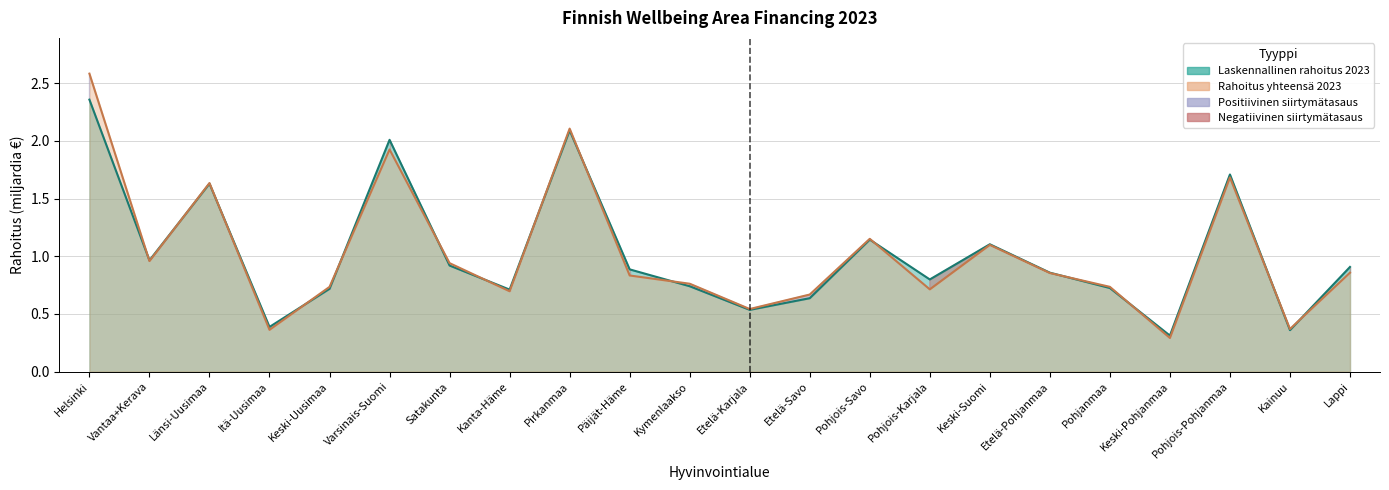

List the series in order of their overall mean, lowest first.

Laskennallinen rahoitus 2023, Rahoitus yhteensä 2023